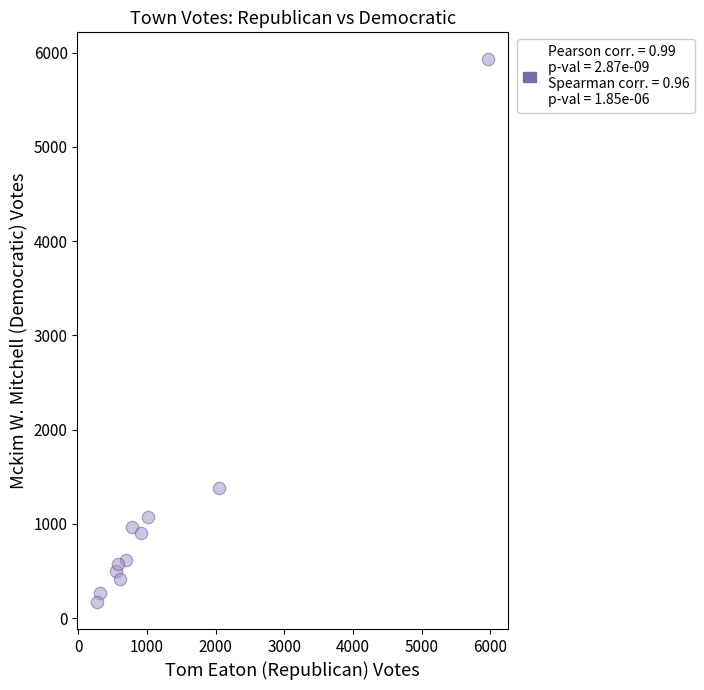

What Y value in the scatter plot is closest to 3050?

1376